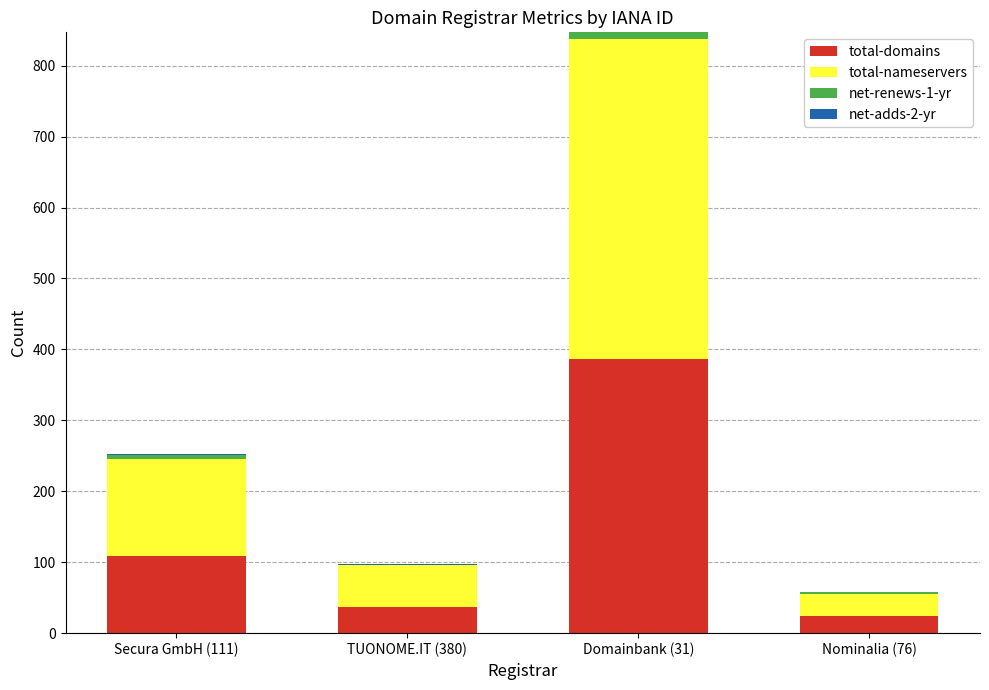

At which category is the sum across all series the highest?

Domainbank (31)